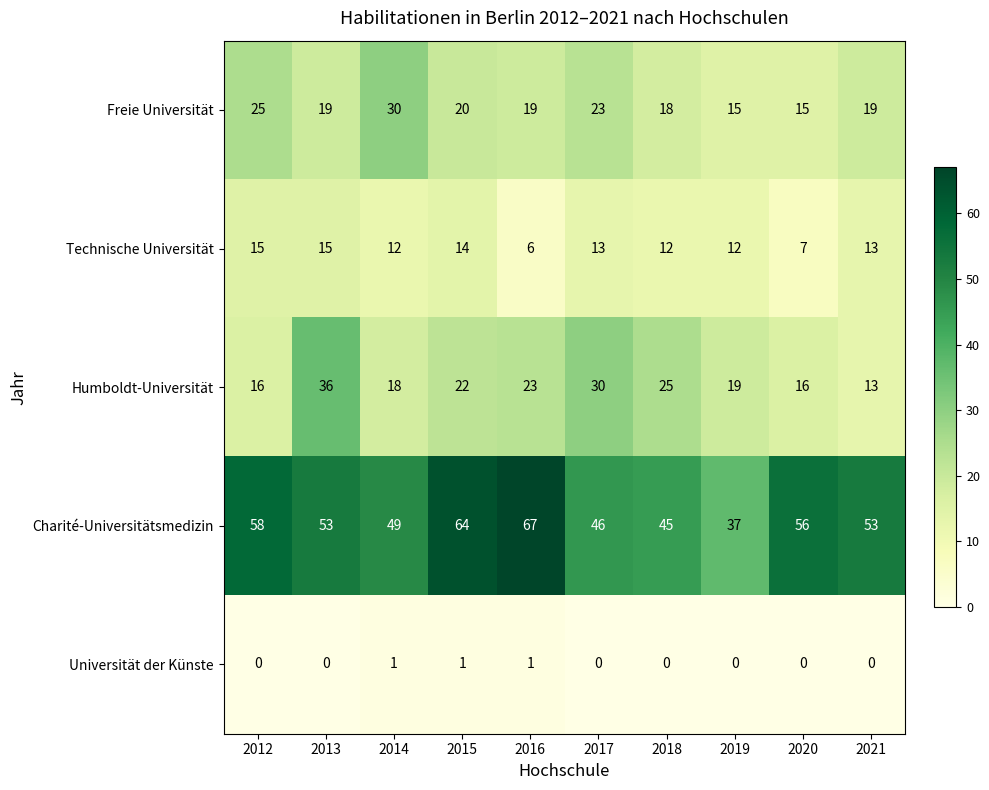

At which label does Charité-Universitätsmedizin reach its peak?

2016